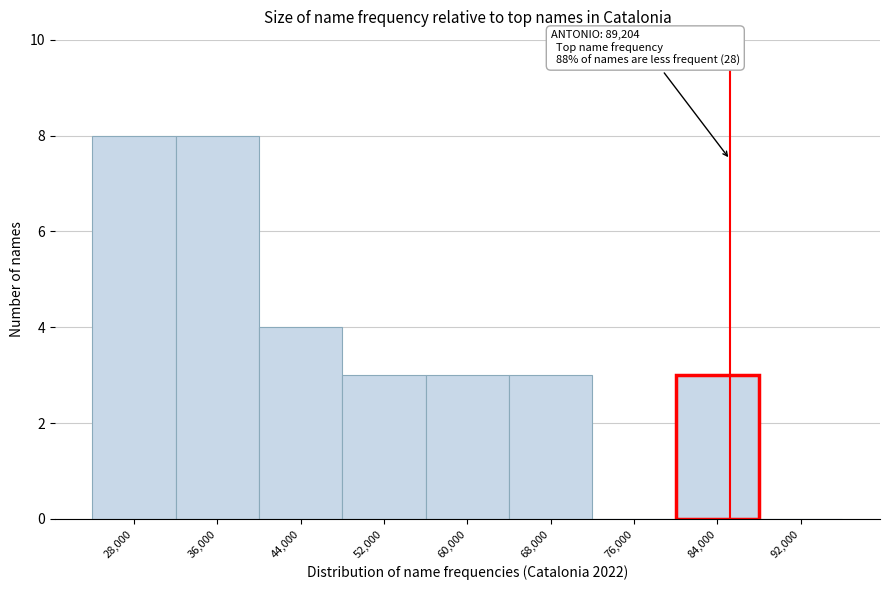

Reading right to left, what are all the values shown in this chart?

92,000=0	84,000=3	76,000=0	68,000=3	60,000=3	52,000=3	44,000=4	36,000=8	28,000=8